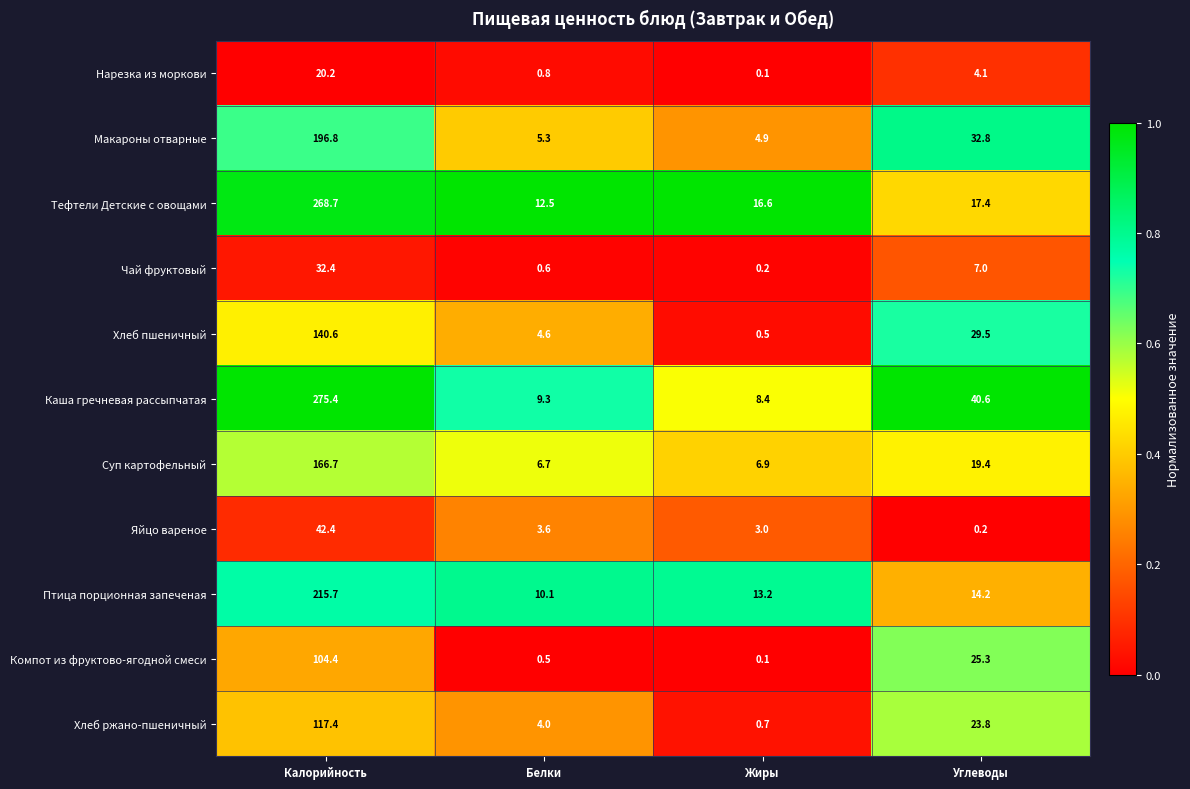

Where does the Чай фруктовый series first go above 7?

Калорийность